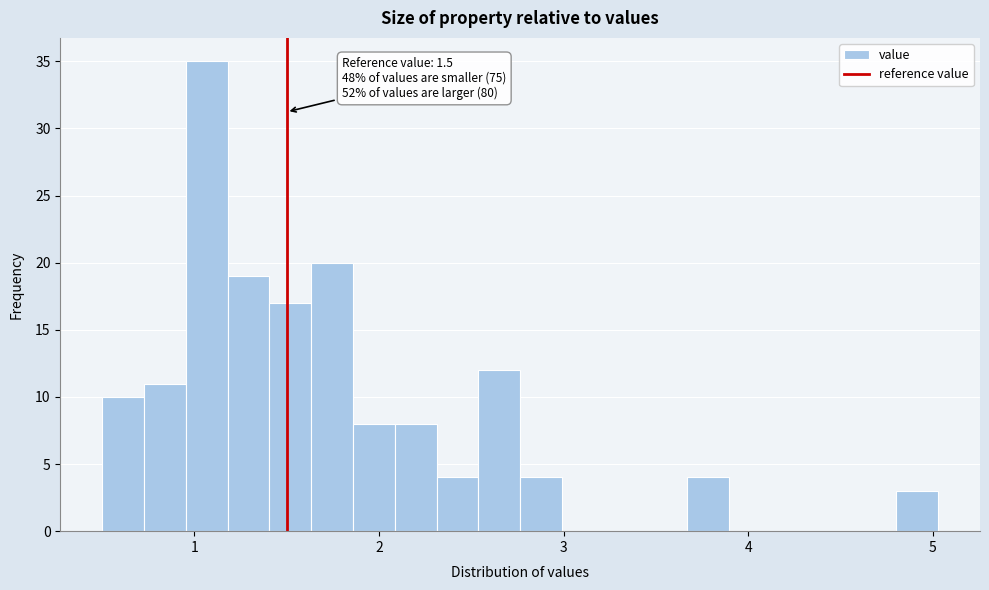

Around what value on the x-axis is the tallest bar? Give the approximate position of its centre, as read against the axis.

1.1